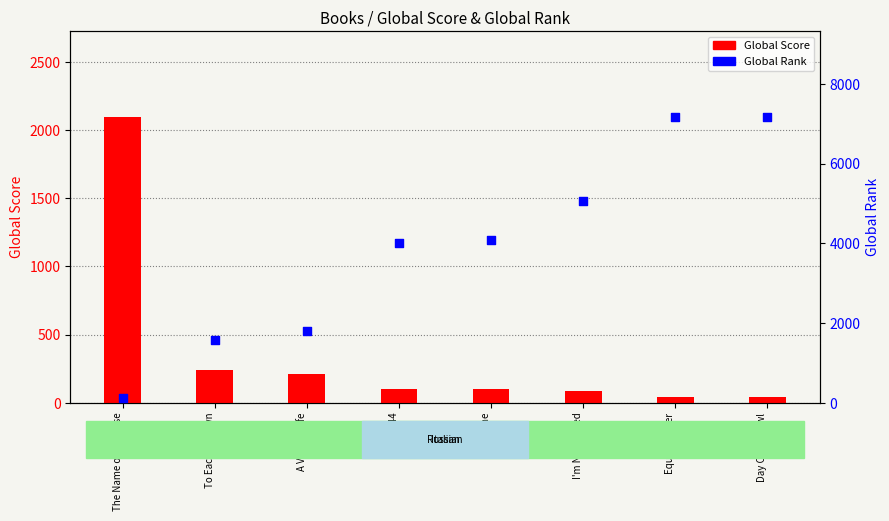

Which series has the widest spread of Y values?

Global Rank